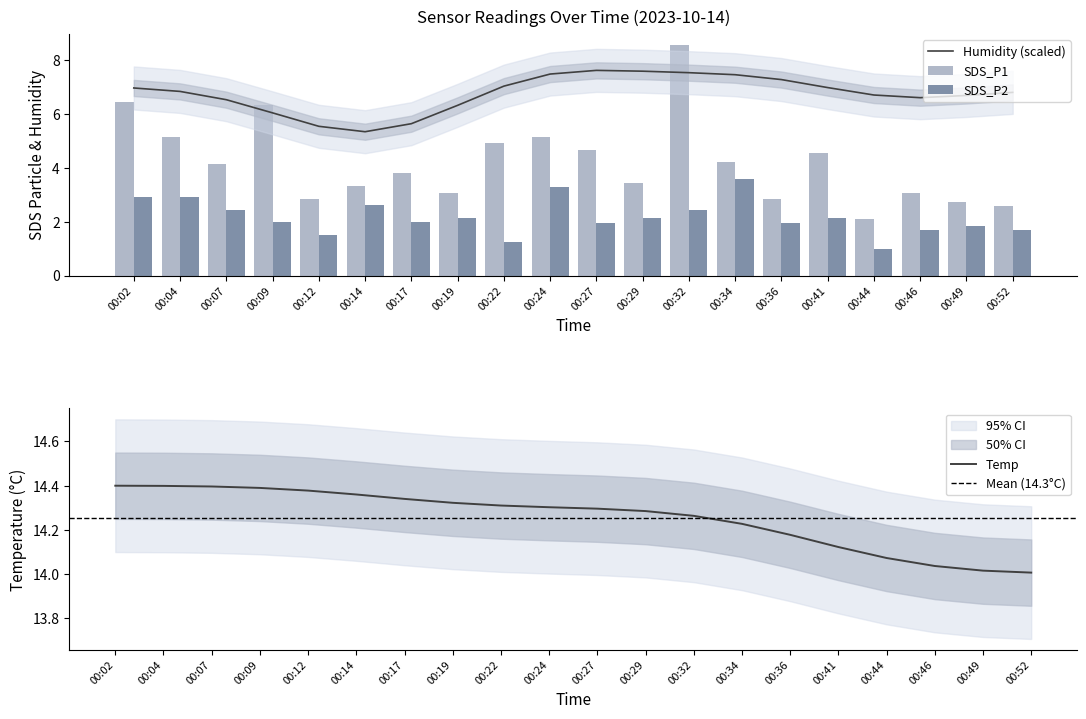

True or false: Temp has a value of 6.1 at 00:44.

False